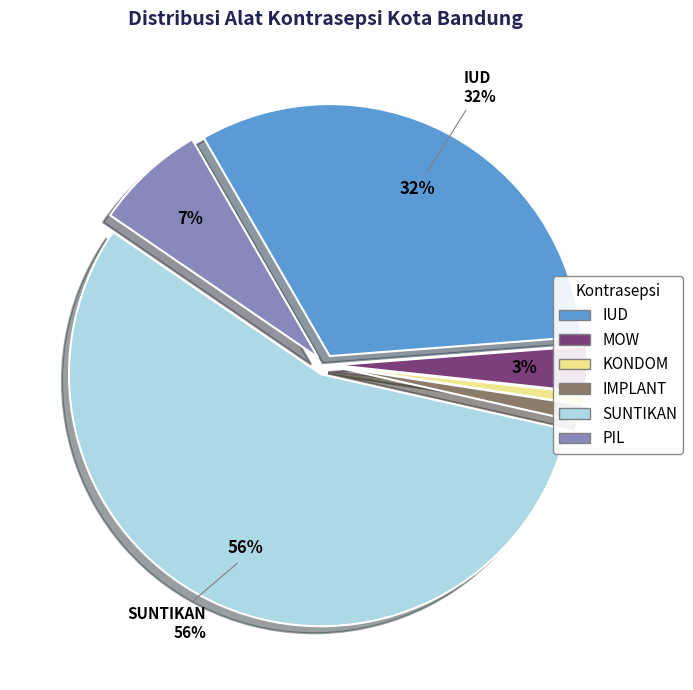

Is it true that PIL is 1% of the pie?

False